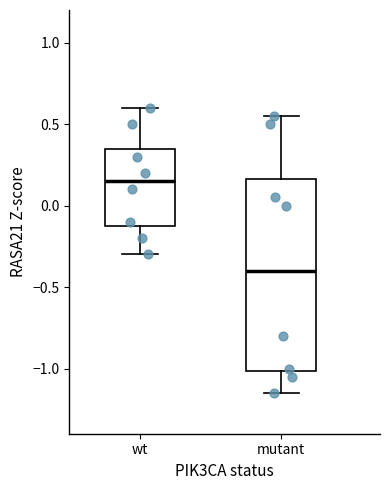

Where does the lower whisker of the box for mutant end on the y-axis? The values are not printed on the chart, so give them approximately, as read against the axis.

-1.15